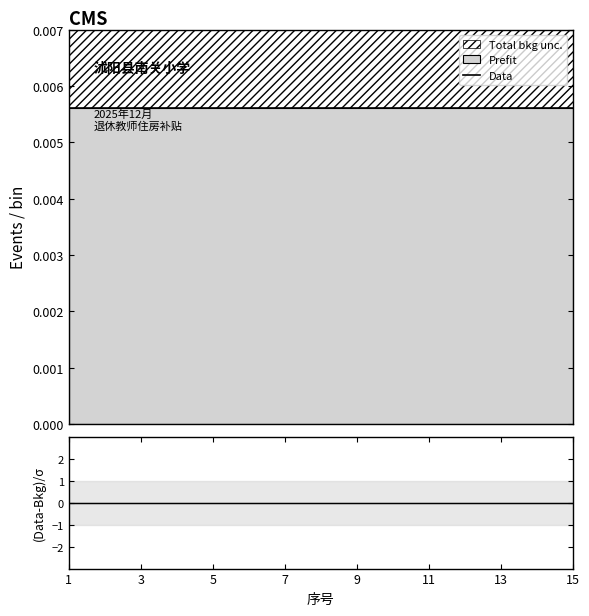

True or false: Data has more than 2 points higher than both neighbors.

False